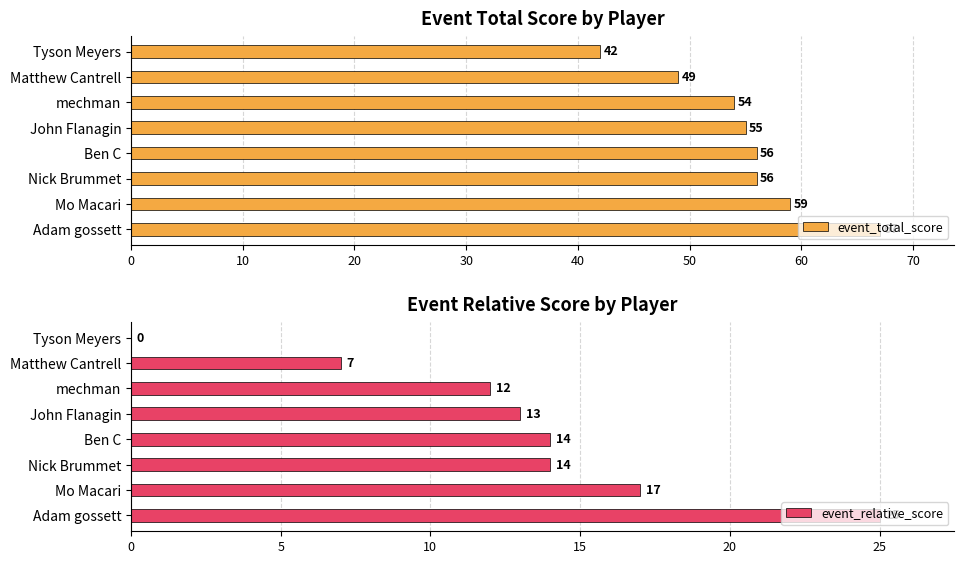

Does the chart contain stacked bars?

No